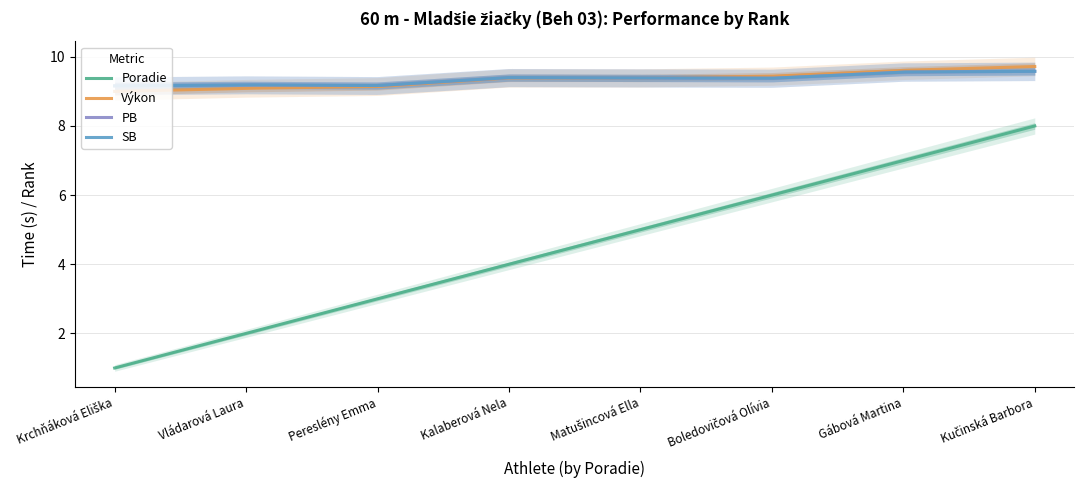

Is the value of Výkon at Kučinská Barbora greater than the value of SB at Vládarová Laura?

Yes